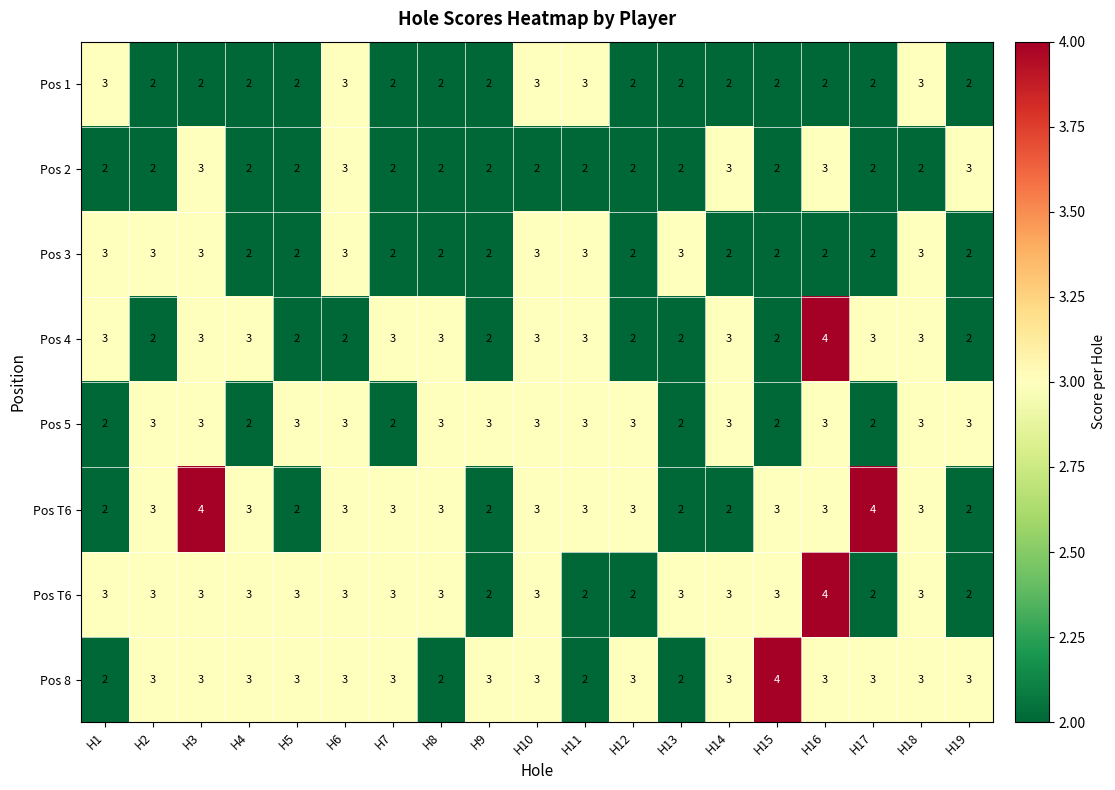

Which has a higher value, H7 or H5?

H7